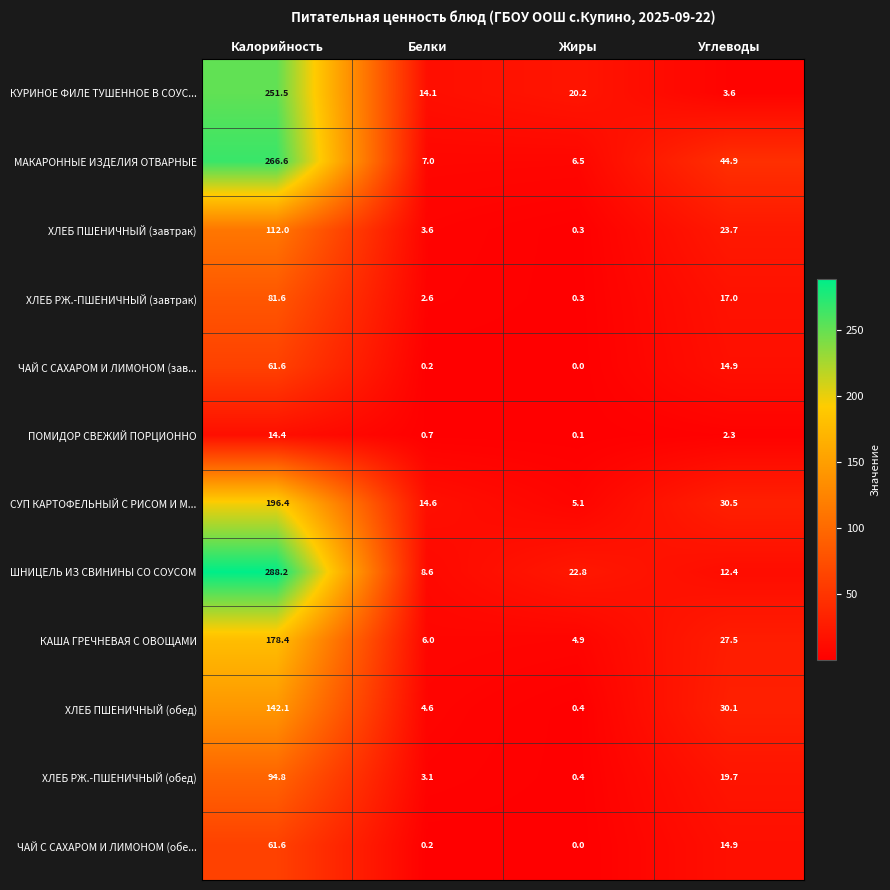

What is the average value of the ХЛЕБ РЖ.-ПШЕНИЧНЫЙ (завтрак) series?

25.4